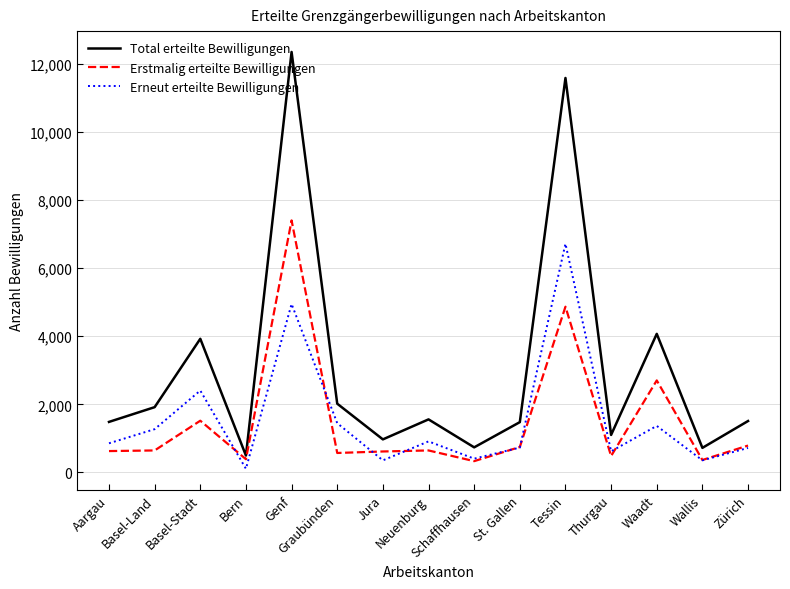

The value of Total erteilte Bewilligungen at Thurgau is 1508. True or false?

False